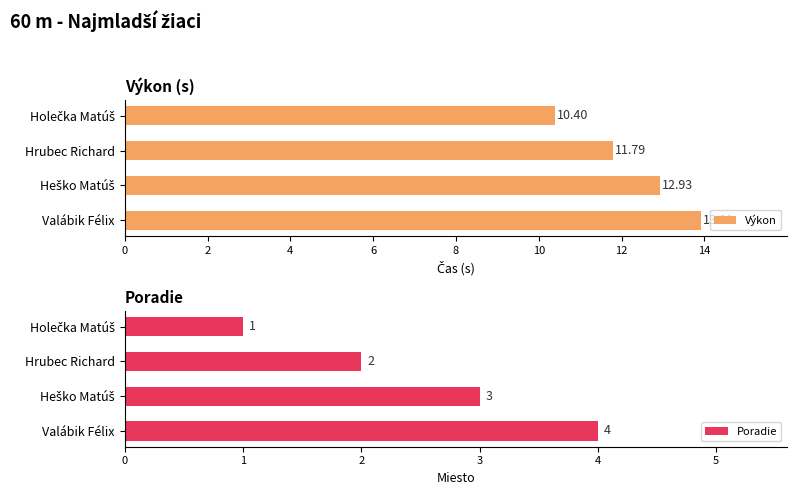

What is the sum of all Poradie values?

10